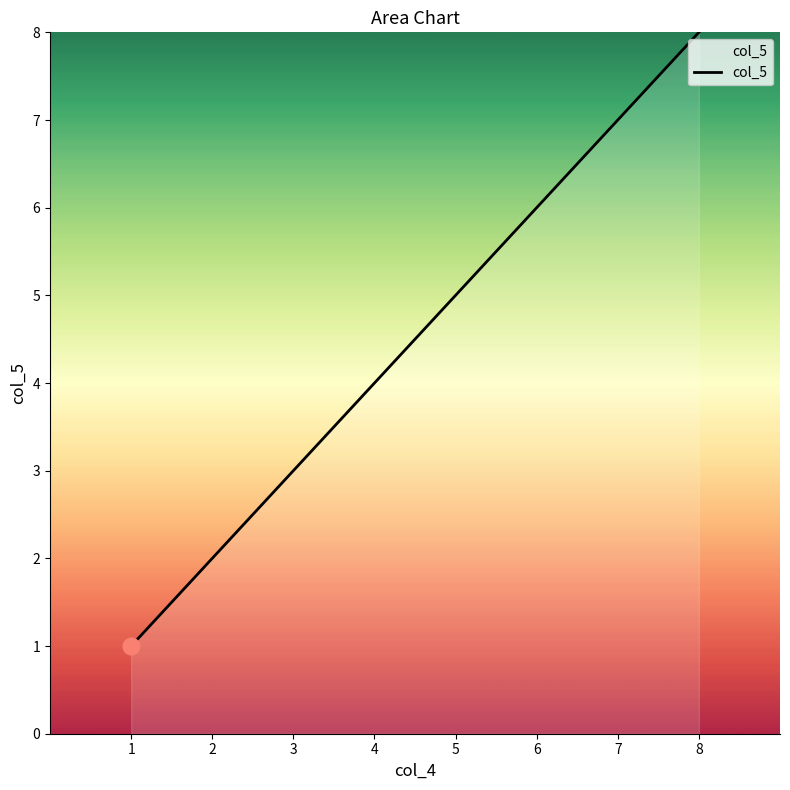

How many series are shown in this chart?

1